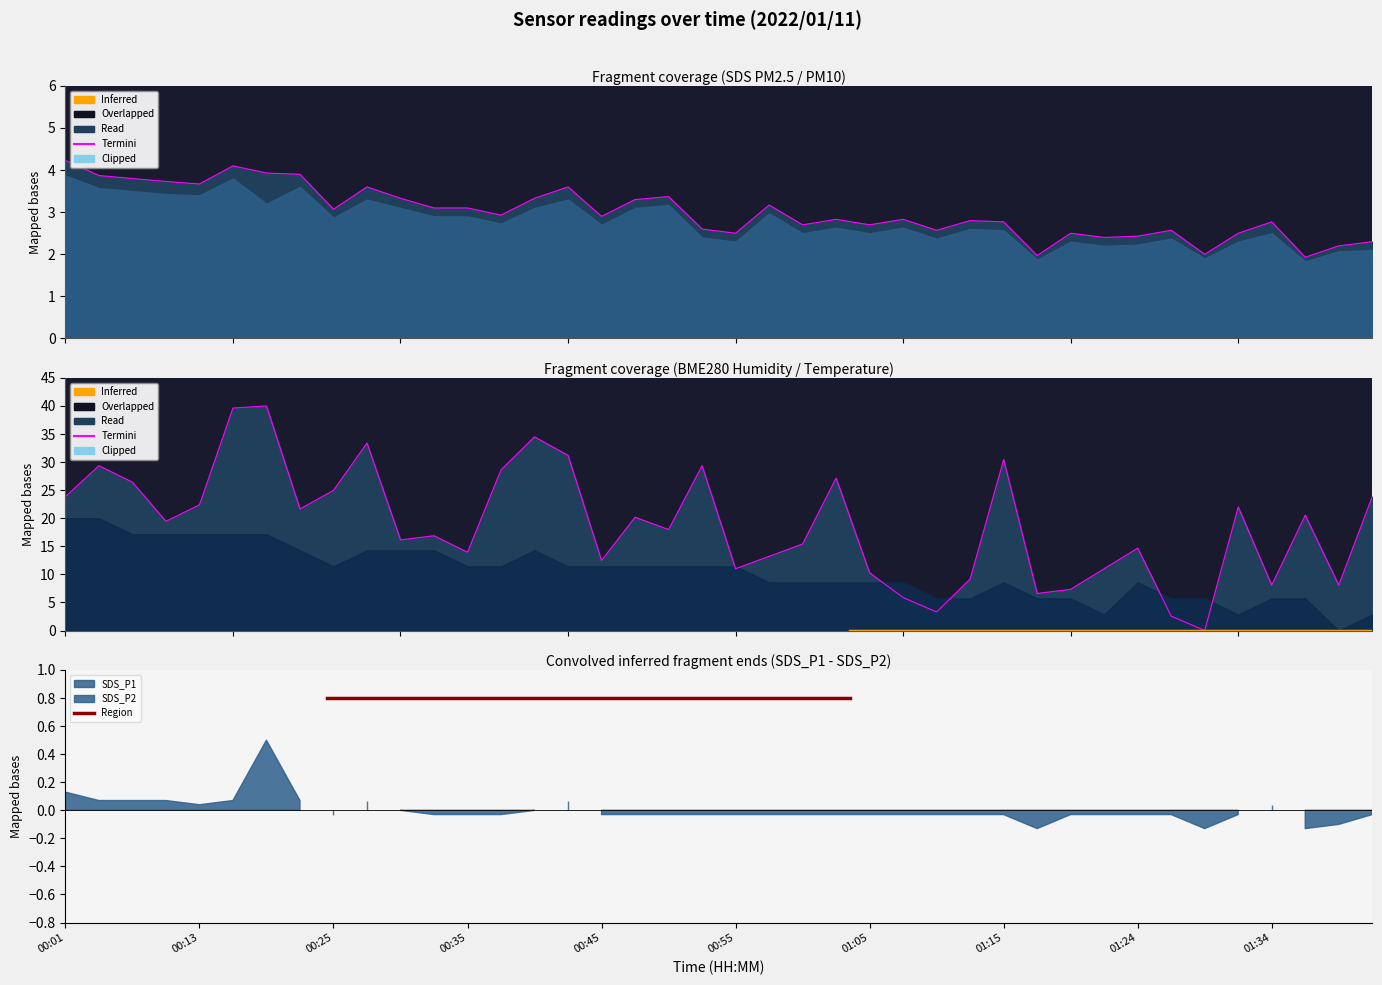

What is the value of the BME280_humidity point at the 18th from the left?

20.2